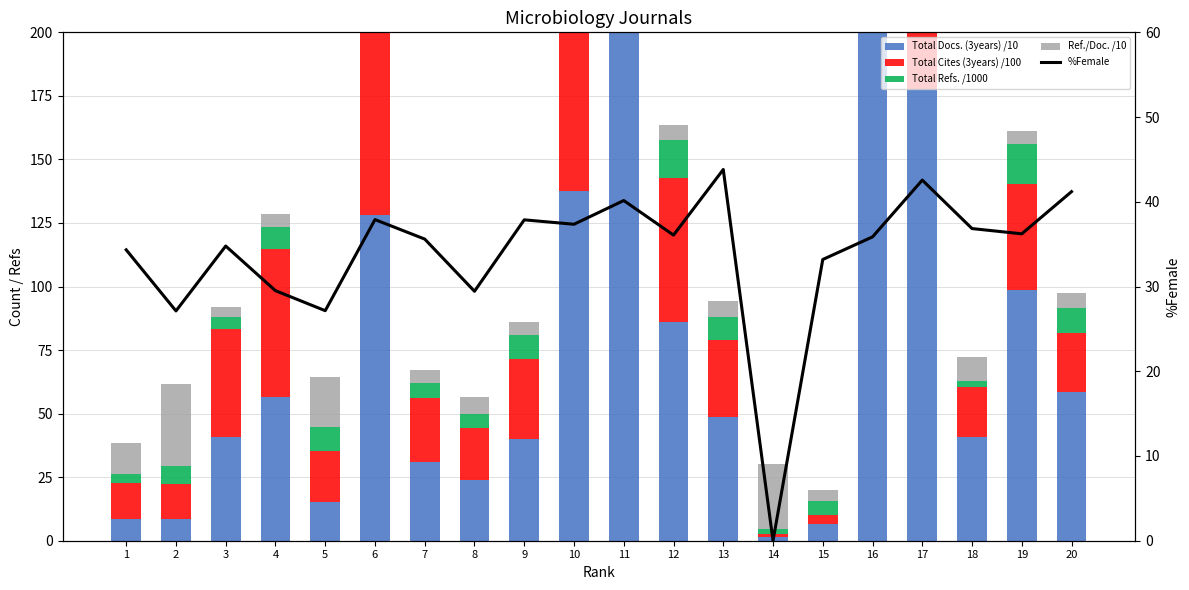

What is the value of the %Female bar at the 9th from the left?

37.9